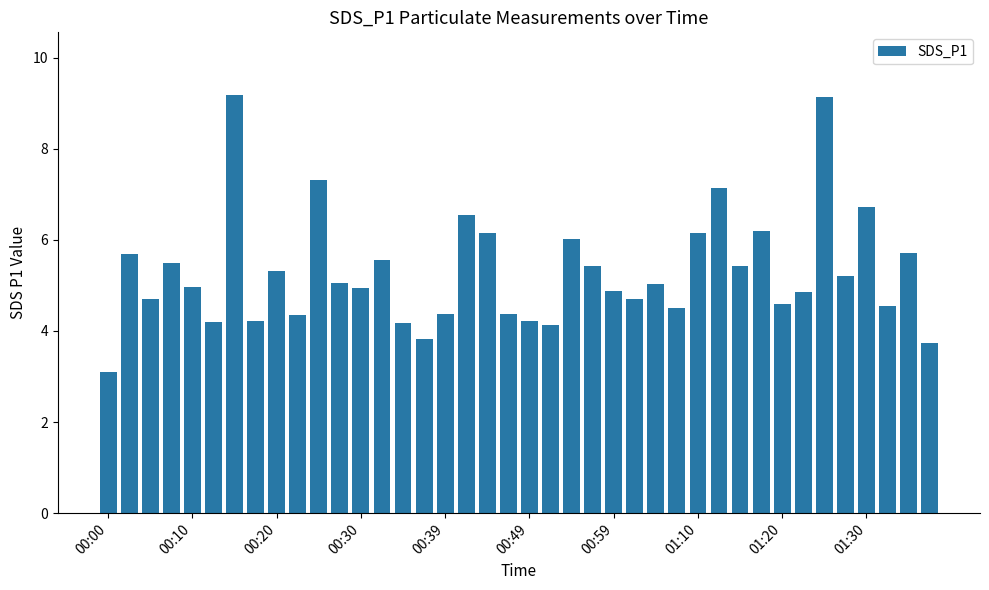

What is the difference between the second highest and second lowest values?

5.4